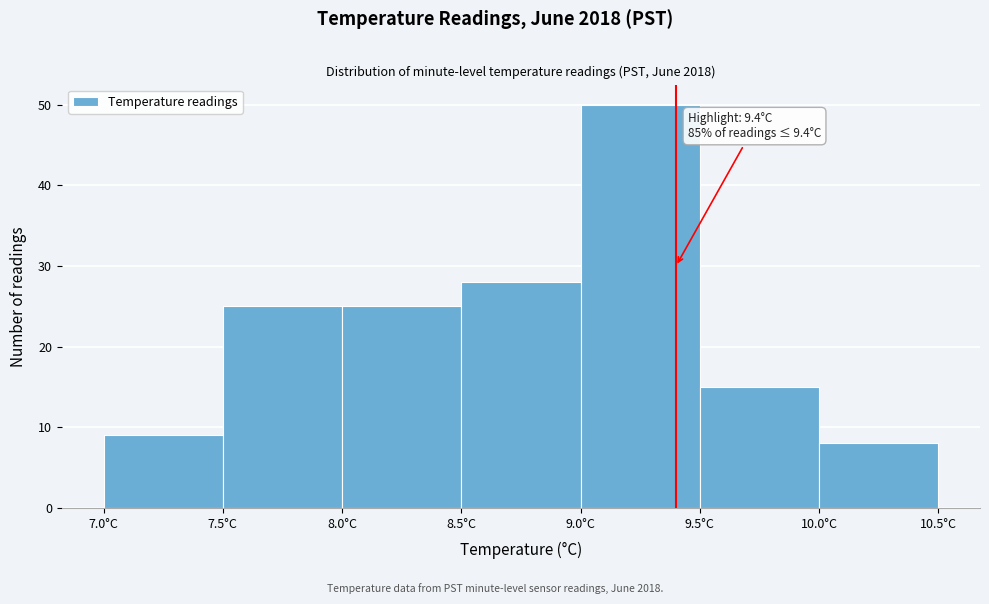

Which range on the x-axis has the tallest bar?

9.0 to 9.5